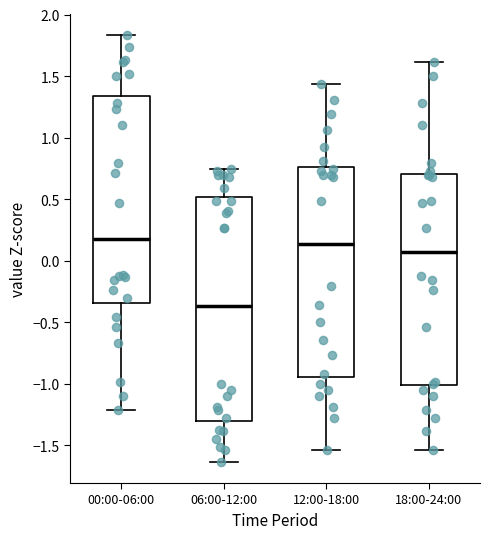

Where does the median line of the box for 18:00-24:00 sit on the y-axis? The values are not printed on the chart, so give them approximately, as read against the axis.

0.05